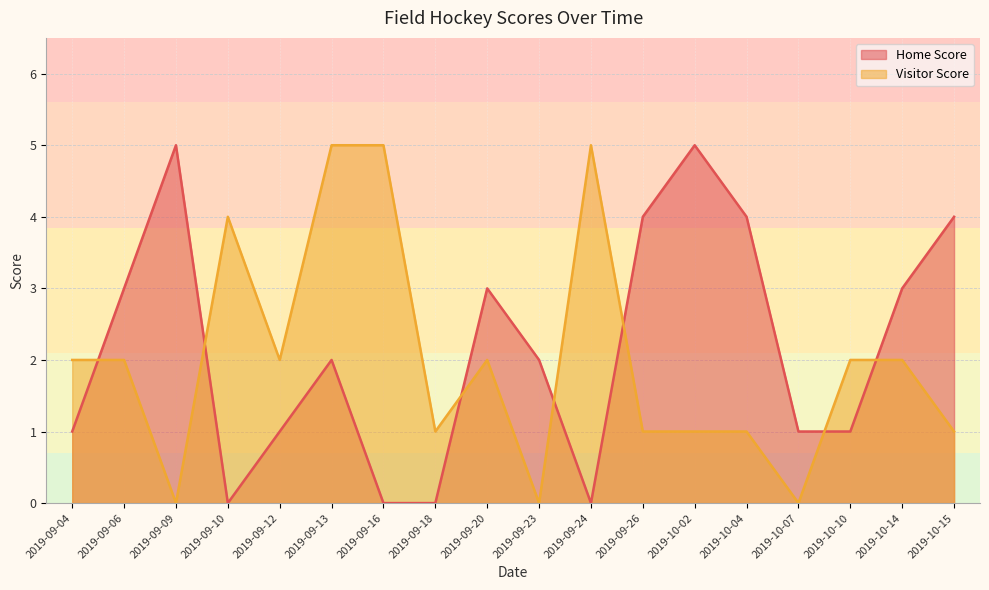

How many lines are shown in the chart?

2